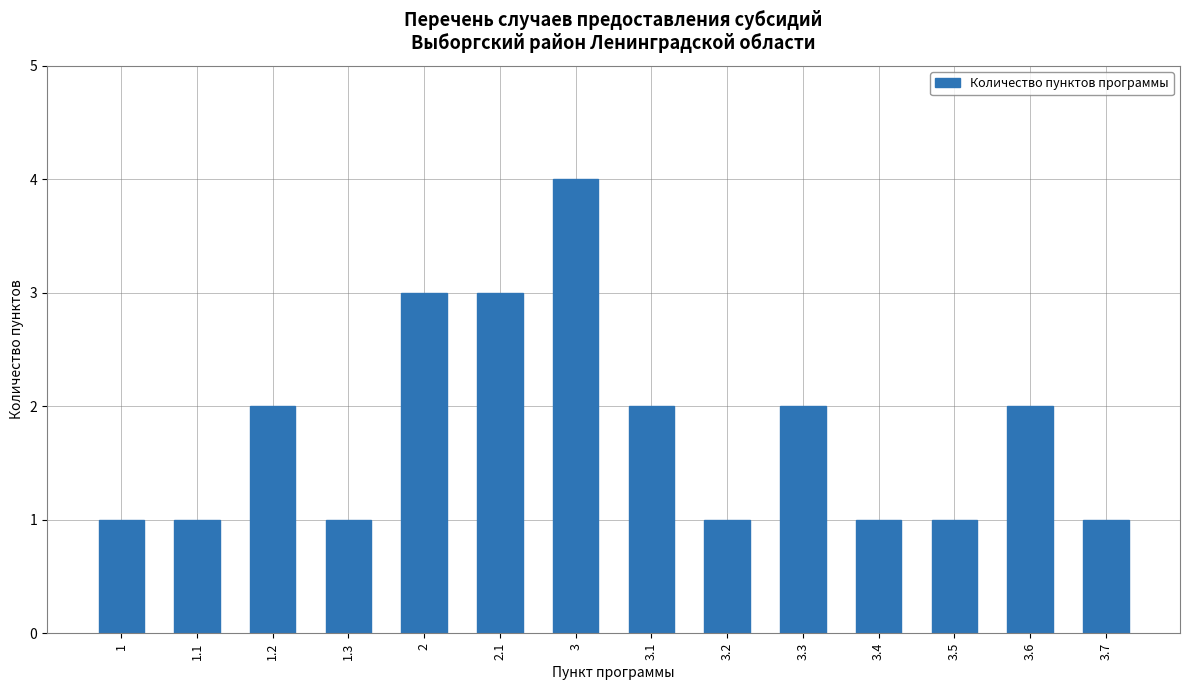

What is the label of the 4th bar from the right?

3.4